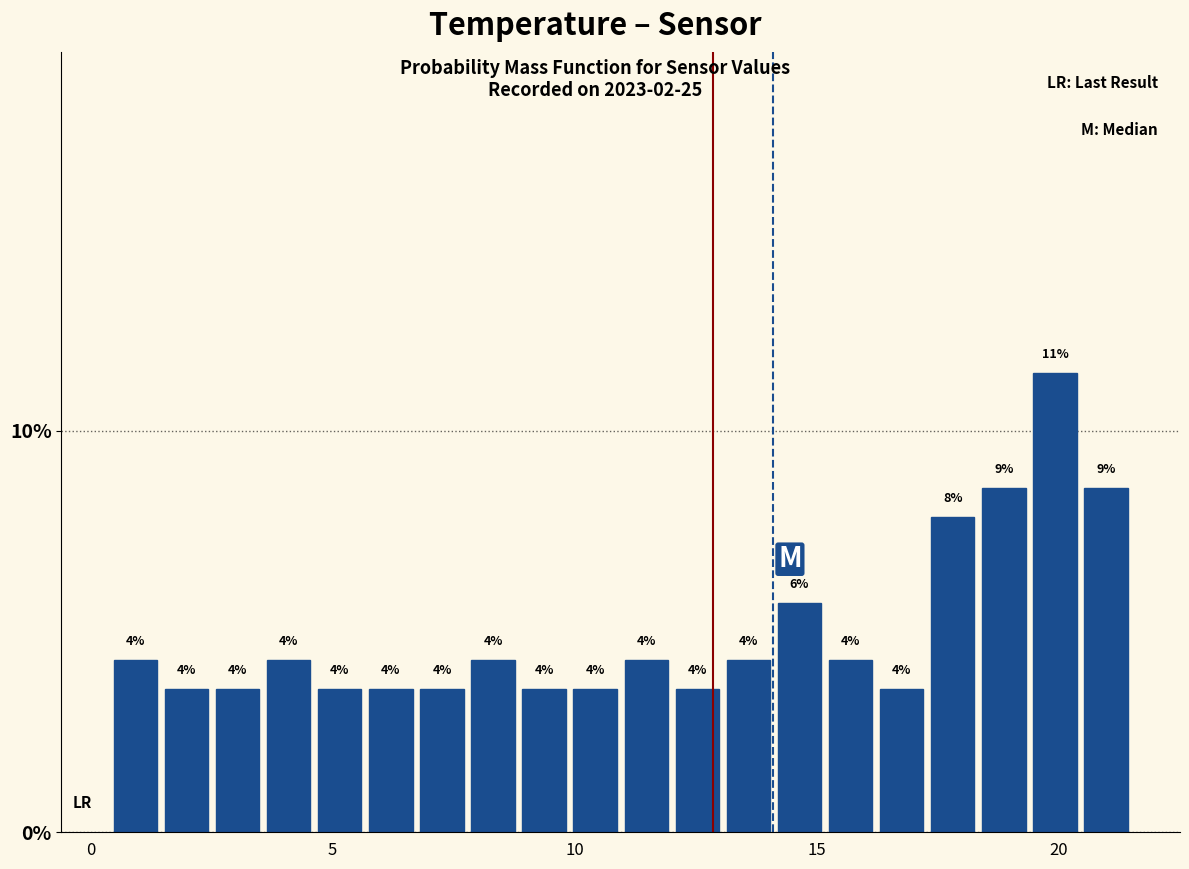

Read against the x-axis, roughly where is the centre of the tallest bar?

20.0